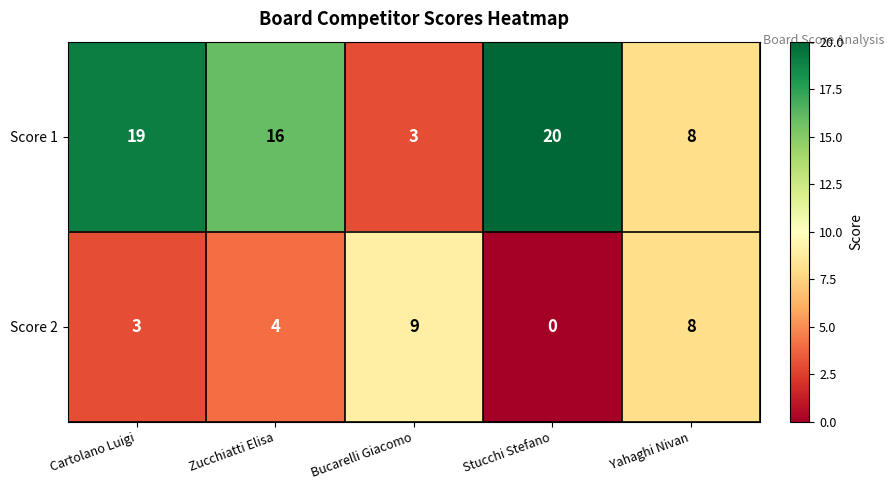

How many data points does each series have?

5